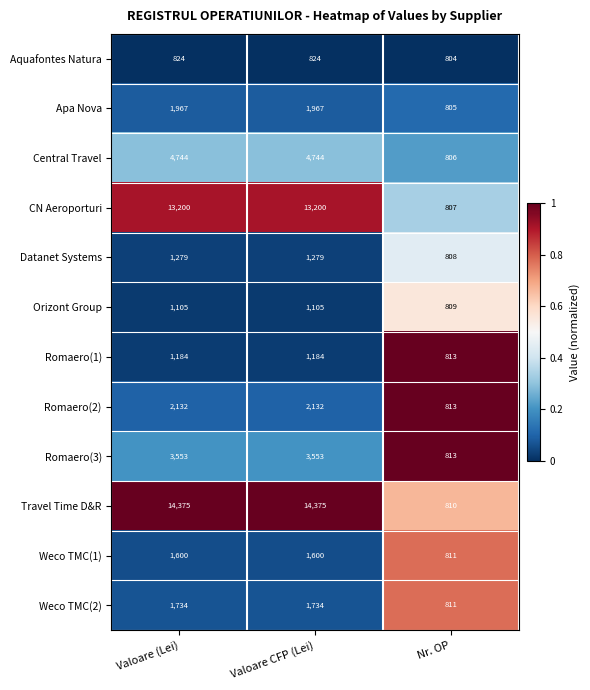

What value does the Weco TMC(2) series have at Valoare (Lei)?

1734